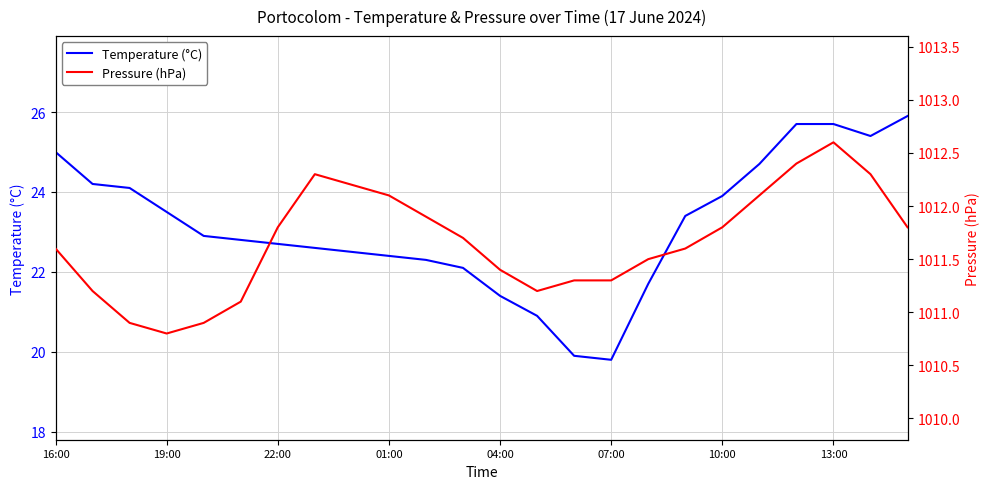

True or false: Pressure (hPa) and Temperature (°C) cross at least once.

False